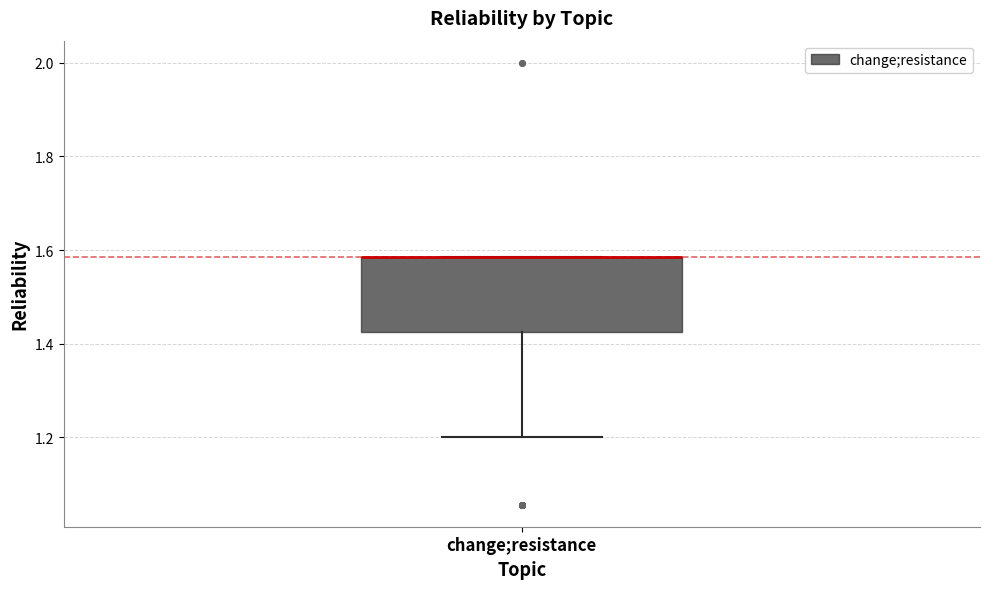

Where does the lower whisker of the box for change;resistance end on the y-axis? The values are not printed on the chart, so give them approximately, as read against the axis.

1.20